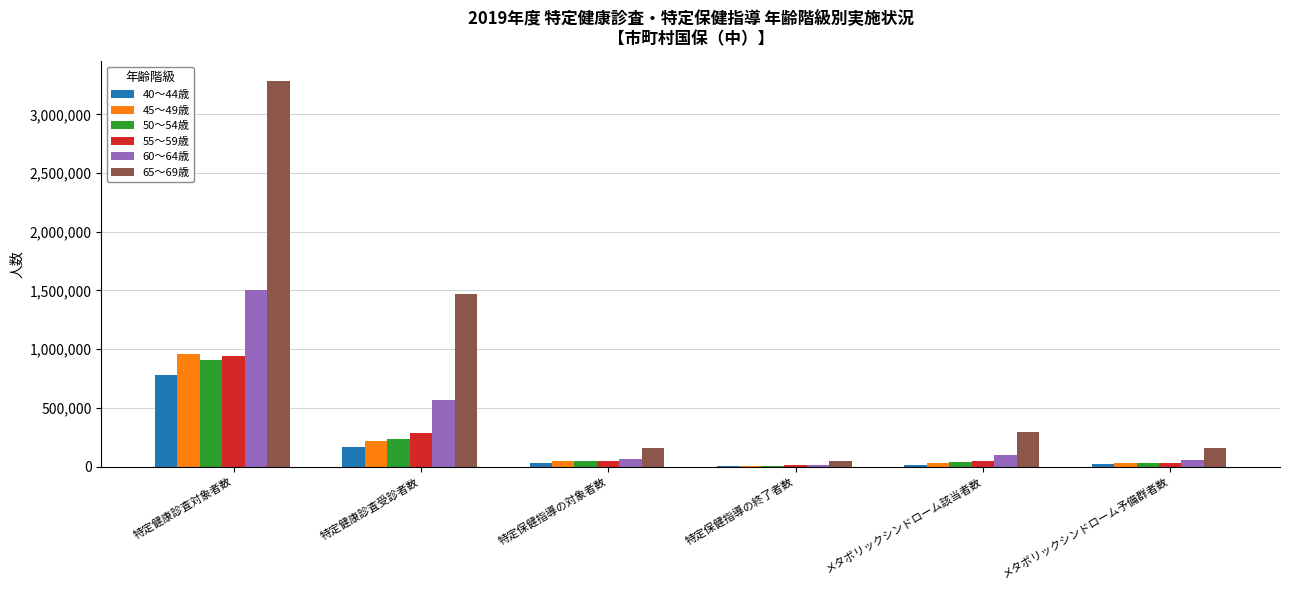

Which category has the highest value across all series?

特定健康診査対象者数